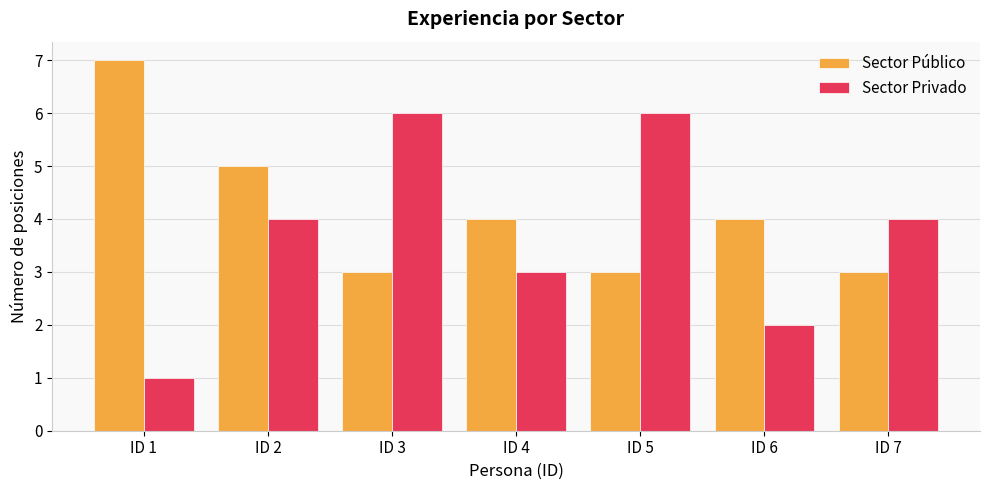

The value of Sector Privado at ID 5 is 6. True or false?

True